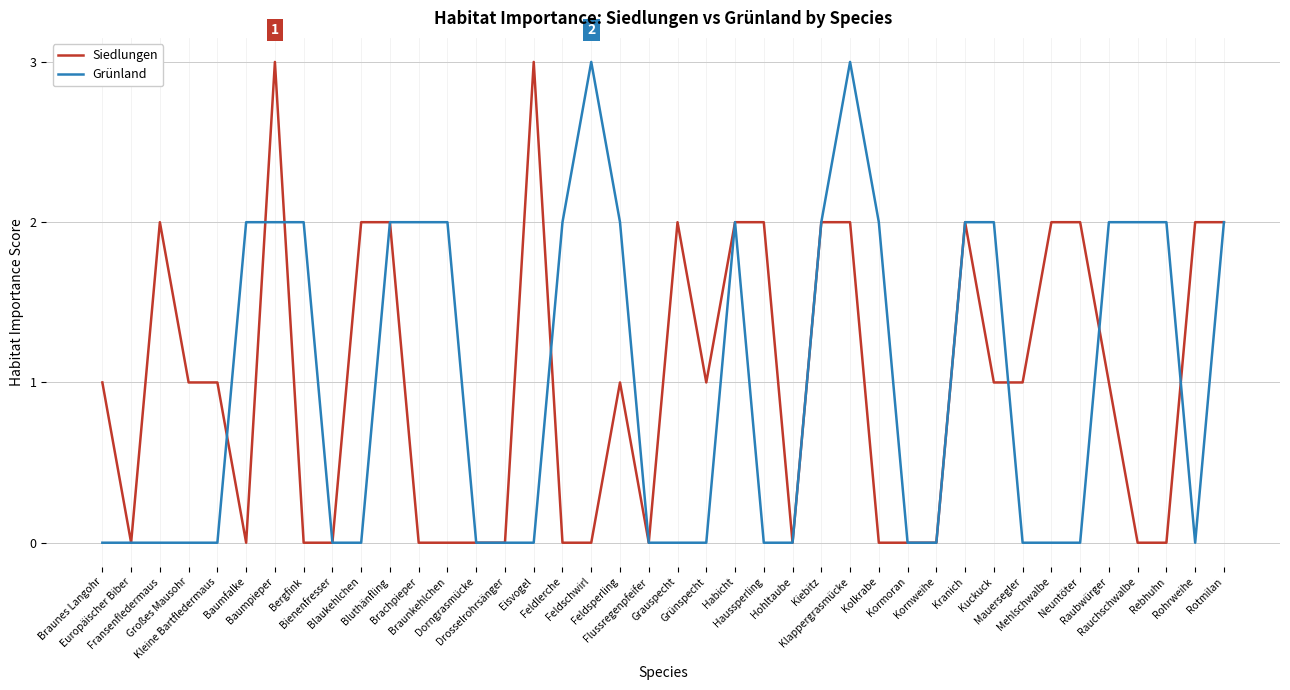

What is the highest value of the Grünland series?

3